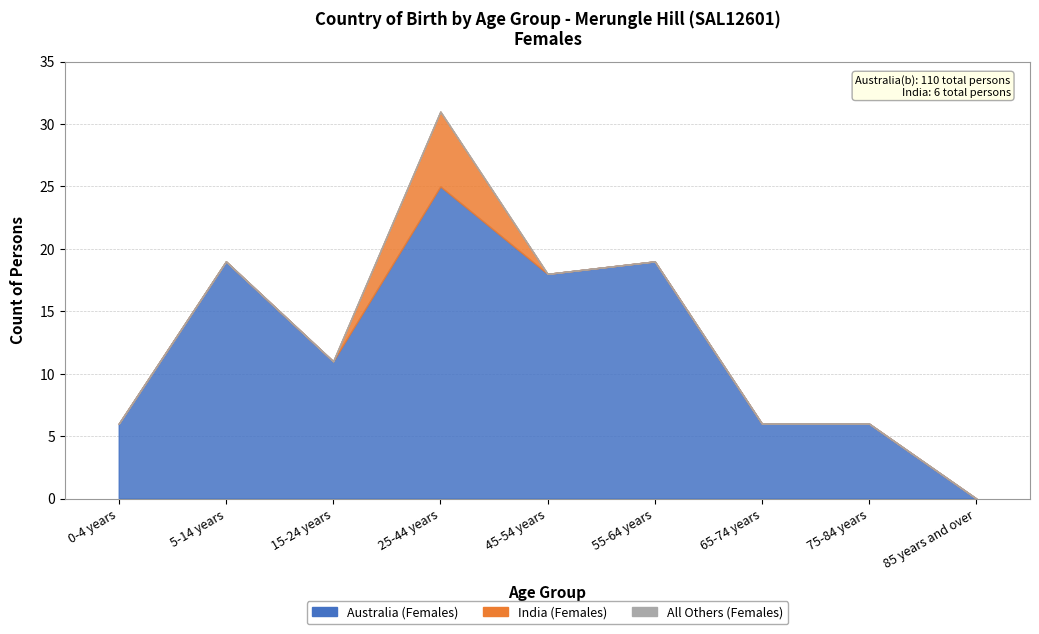

At which category is the sum across all series the highest?

25-44 years